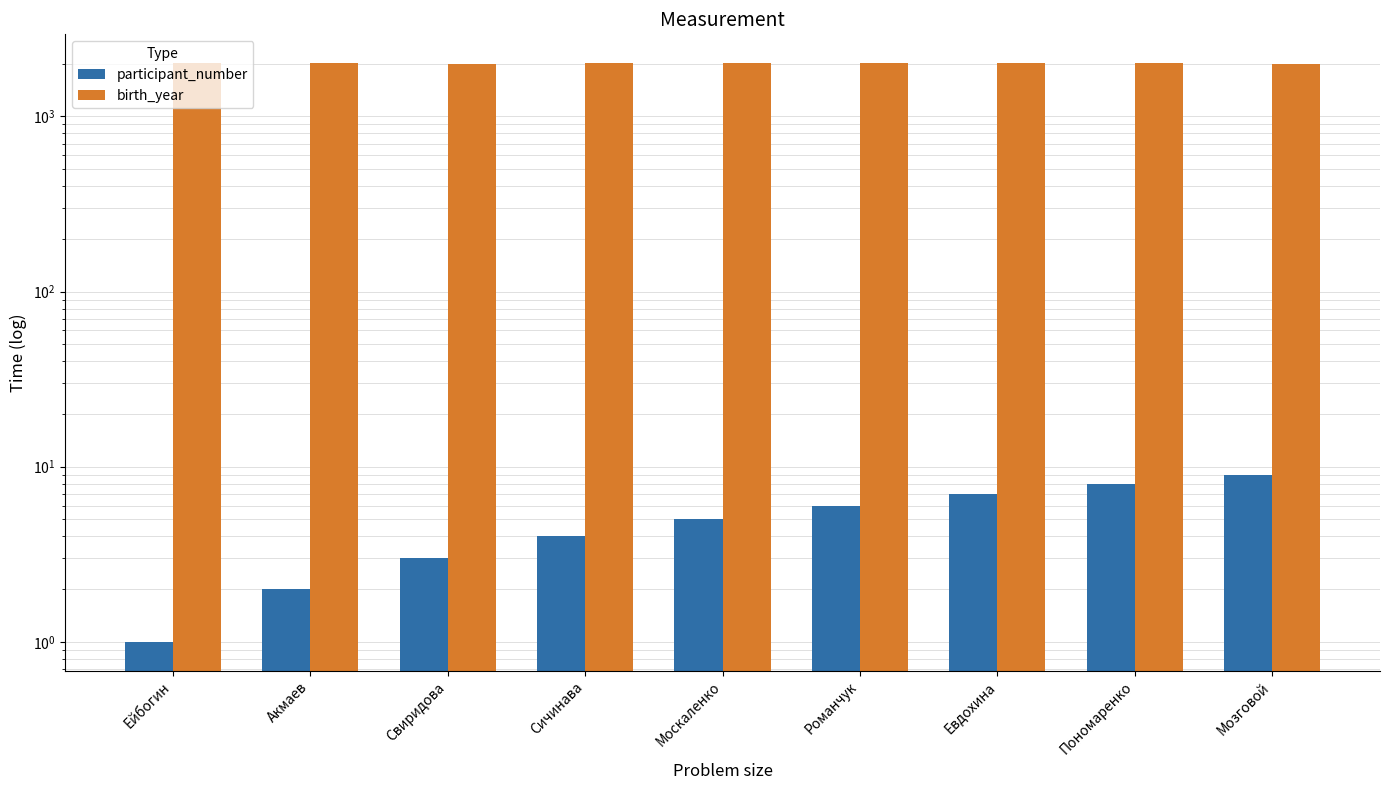

What is the difference between the maximum and minimum values in the birth_year series?

10